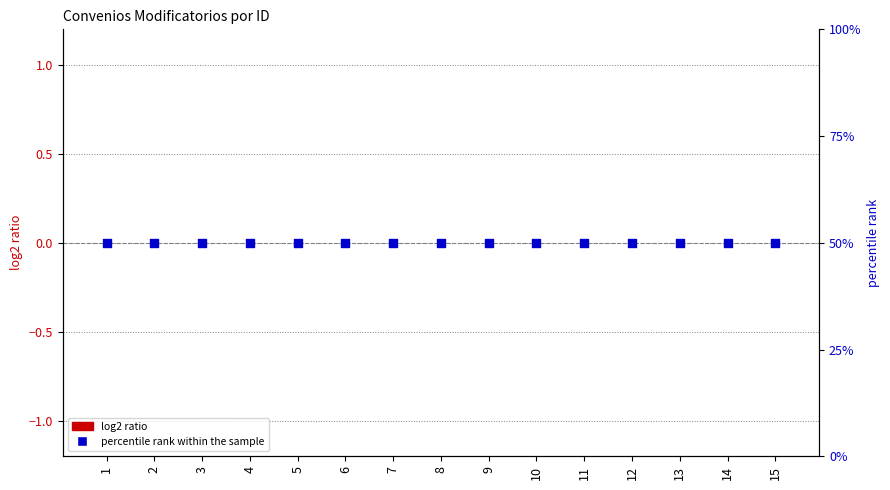

Which series has the widest spread of Y values?

Número de convenio modificatorio